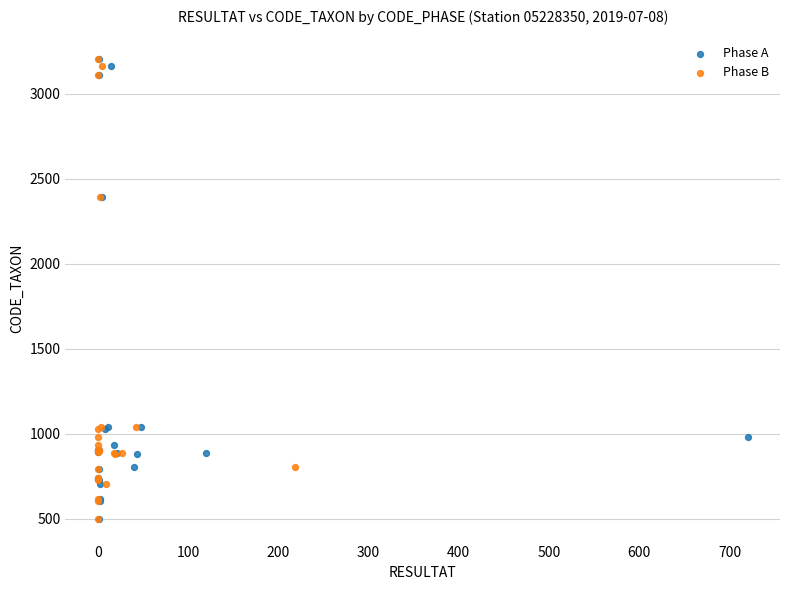

What are all the series names shown in the legend?

Phase A, Phase B